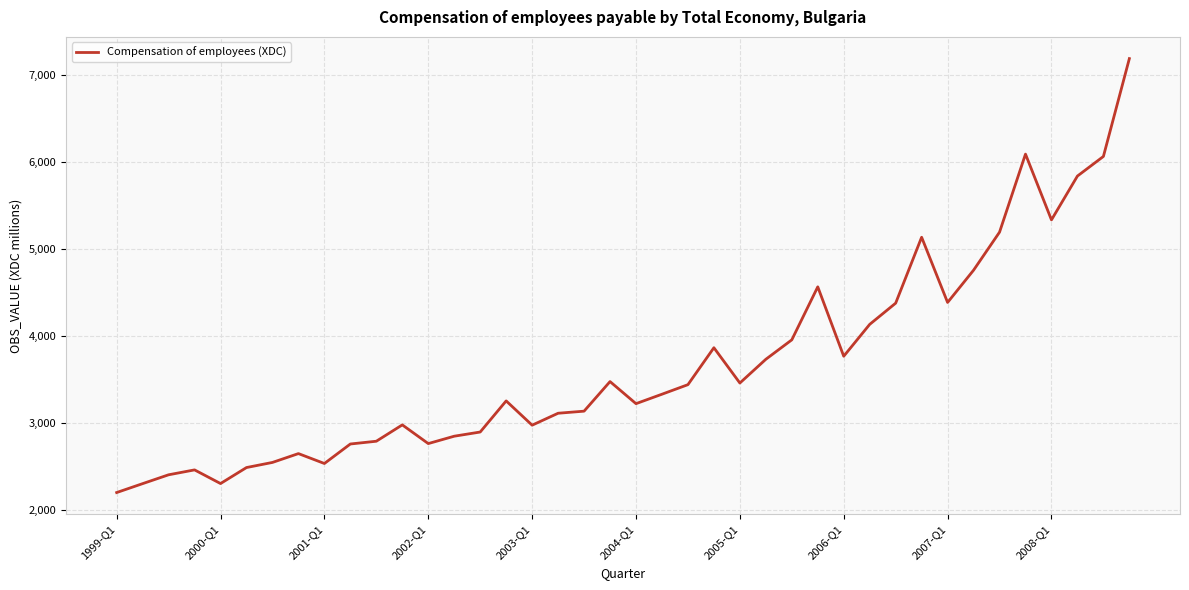

What is the difference between the maximum and minimum values?

4996.5